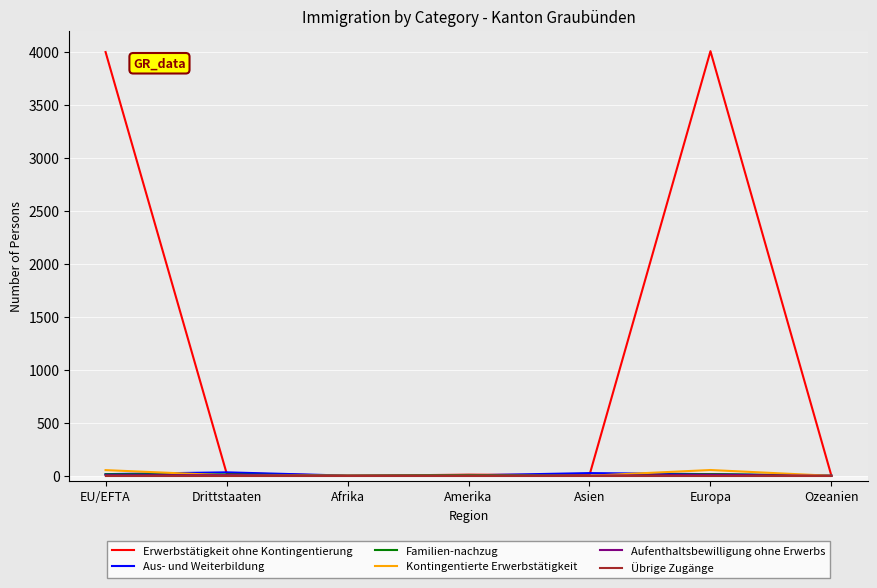

Is the value of Aufenthaltsbewilligung ohne Erwerbs at Amerika greater than the value of Erwerbstätigkeit ohne Kontingentierung at EU/EFTA?

No